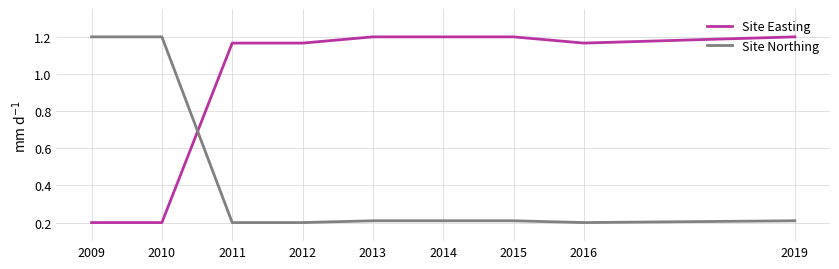

The value of Site Easting at 2019 is 1.9. True or false?

False